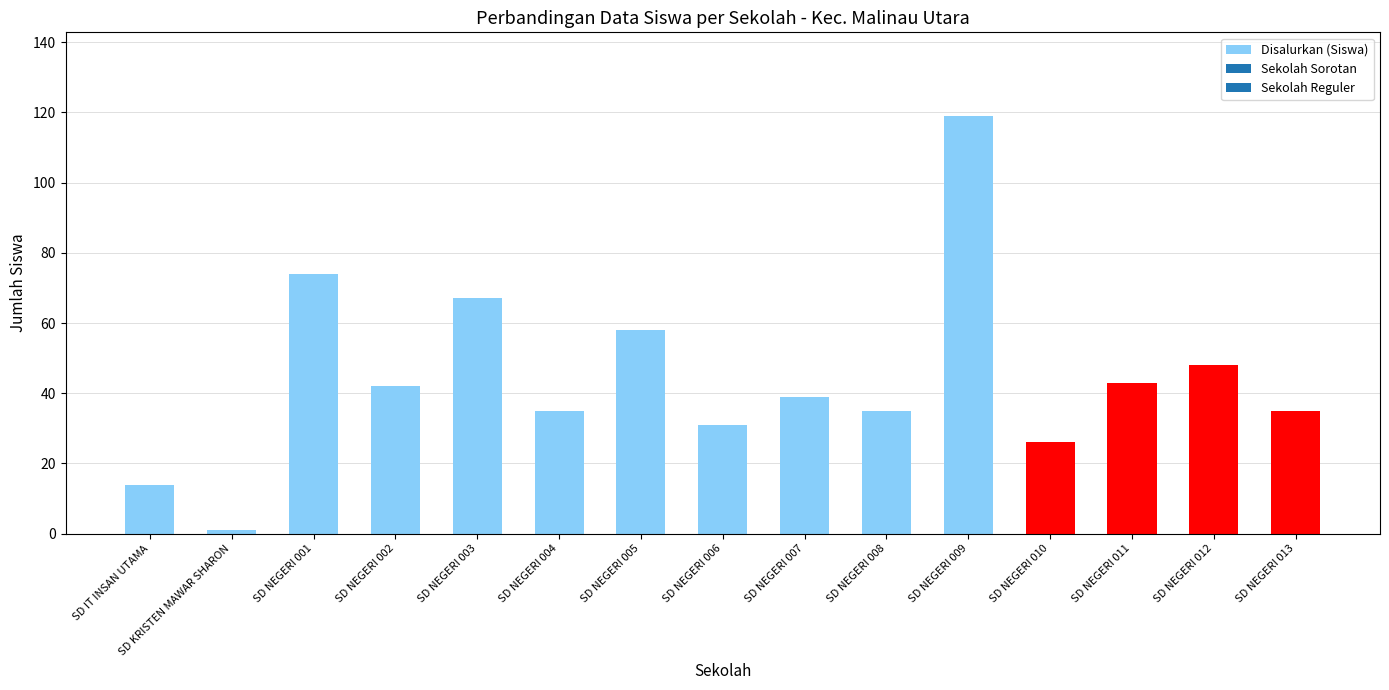

What is the change in value from SD NEGERI 006 to SD NEGERI 010?

-5